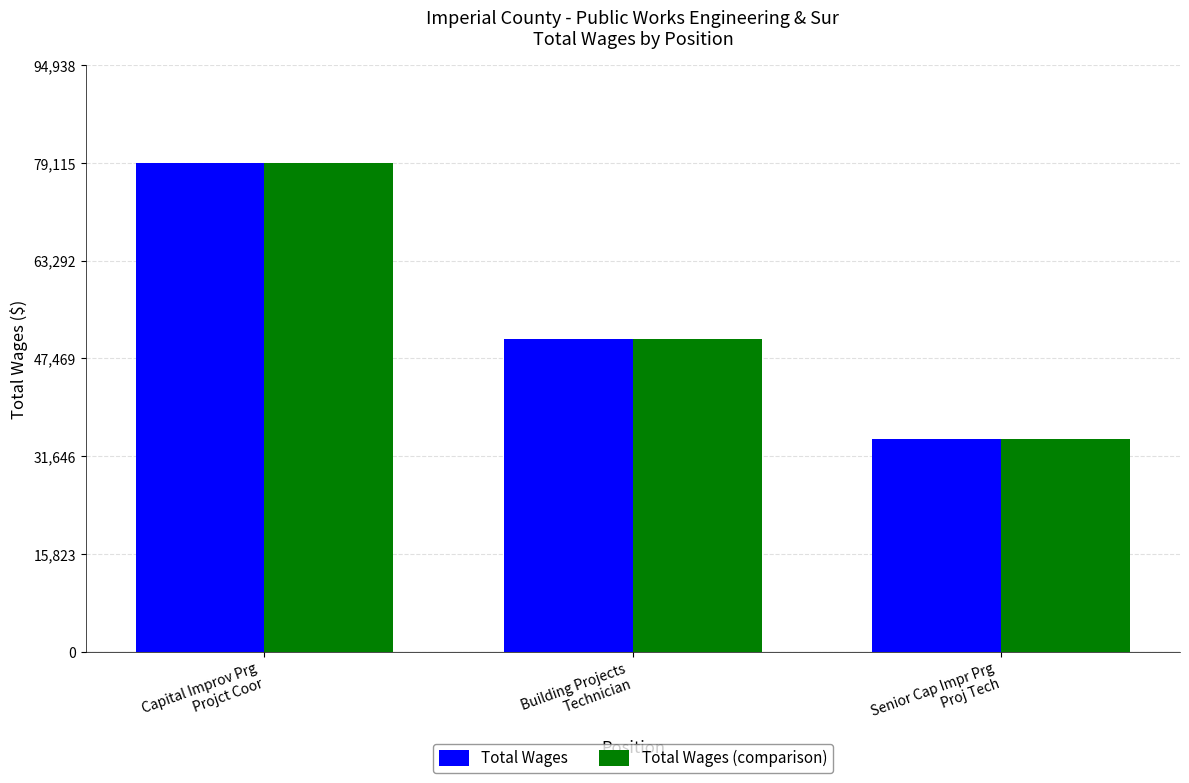

At which category is the sum across all series the highest?

Capital Improv Prg
Projct Coor